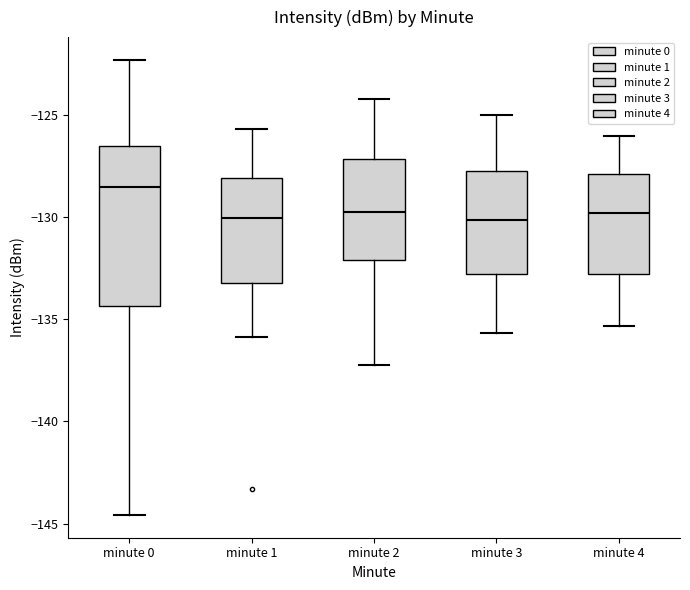

Reading left to right, transcribe this box plot: for each box, give where its median line is, the range the box spans, and where its two whiskers end, as read against the y-axis. The values are not printed on the chart, so give them approximately, as read against the axis.

minute 0: median -128.5, box -134.5 to -126.5, whiskers -144.5 to -122.5
minute 1: median -130.0, box -133.0 to -128.0, whiskers -136.0 to -125.5
minute 2: median -129.5, box -132.0 to -127.0, whiskers -137.0 to -124.0
minute 3: median -130.0, box -133.0 to -127.5, whiskers -135.5 to -125.0
minute 4: median -130.0, box -133.0 to -128.0, whiskers -135.5 to -126.0